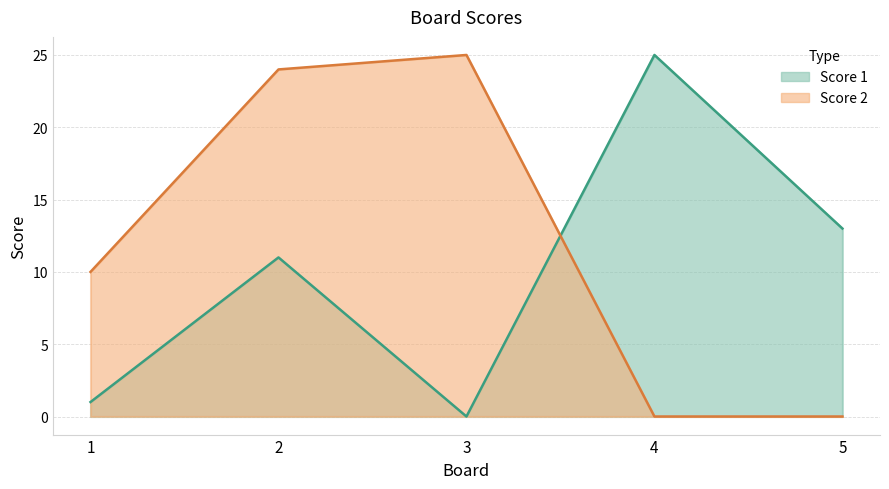

Count the number of data series in this chart.

2